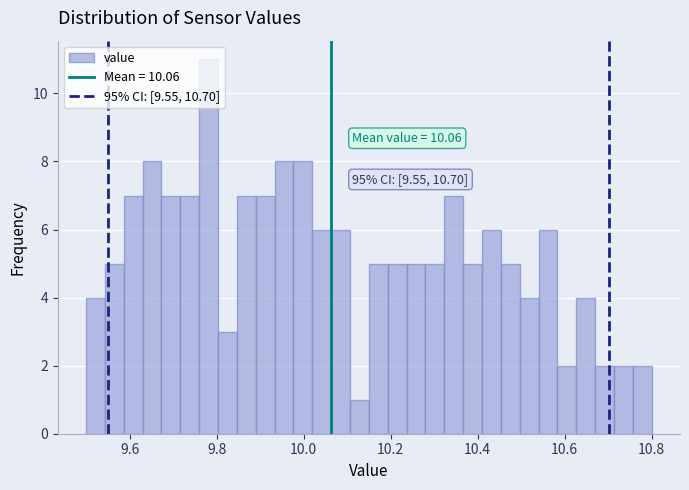

Around what value on the x-axis is the tallest bar? Give the approximate position of its centre, as read against the axis.

9.78